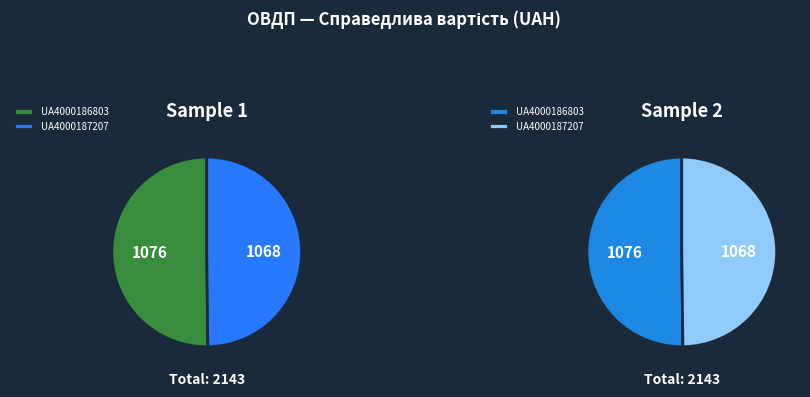

Between UA4000187207 and UA4000186803, which is larger?

UA4000186803